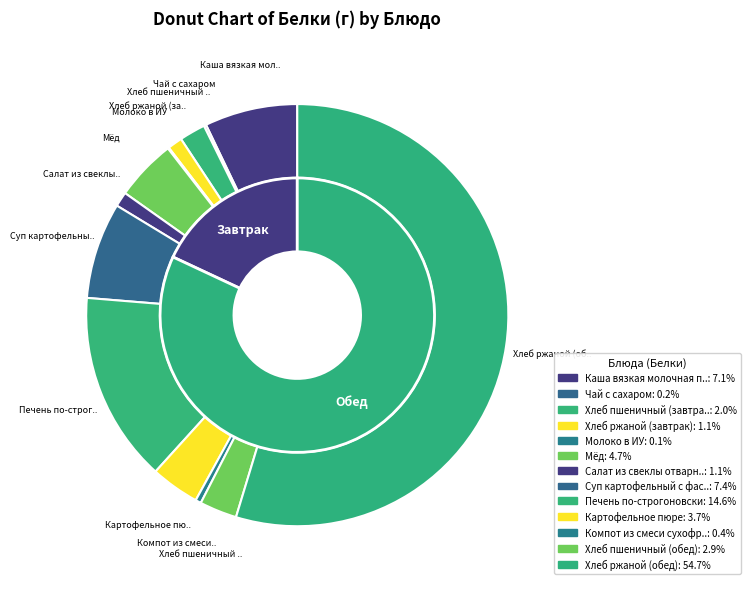

To the nearest percent, what percentage of the pie is Хлеб ржаной (обед)?

55%